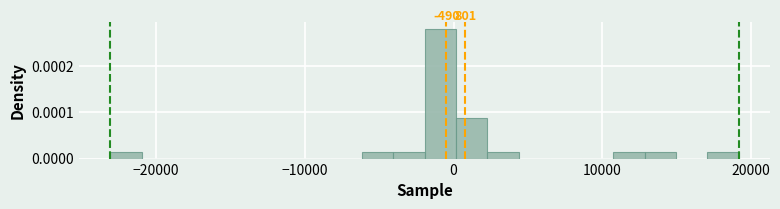

Read against the x-axis, roughly where is the centre of the tallest bar?

-1000